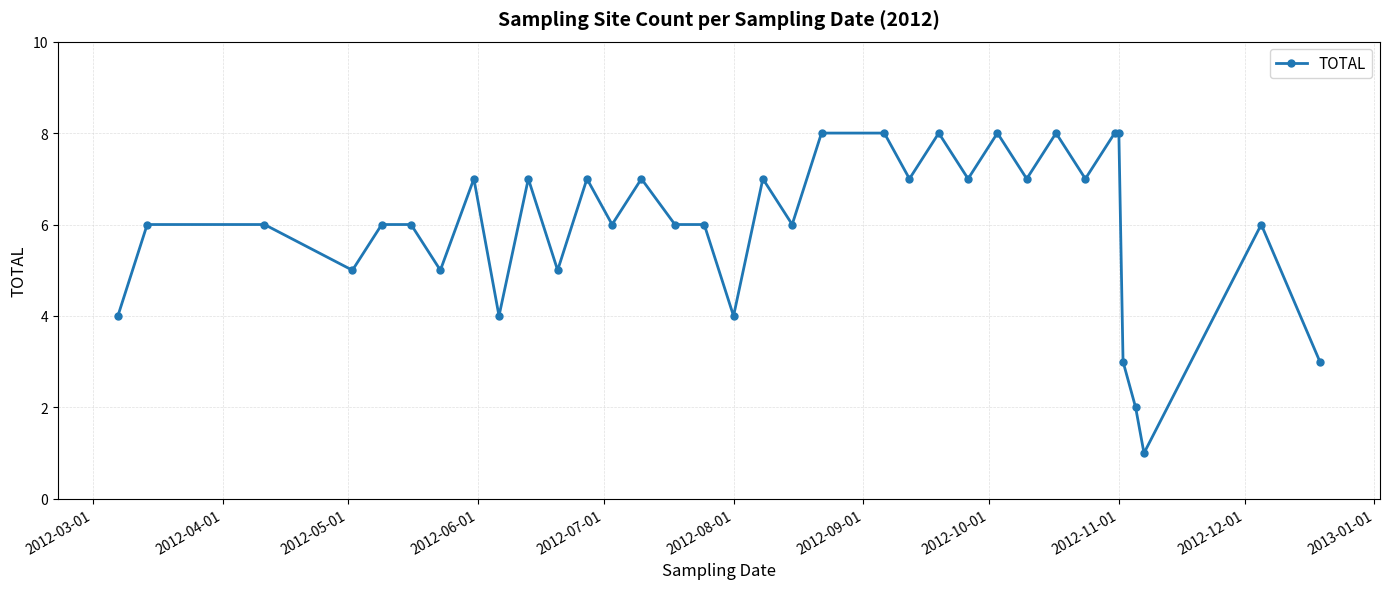

What is the difference between the maximum and minimum values?

7